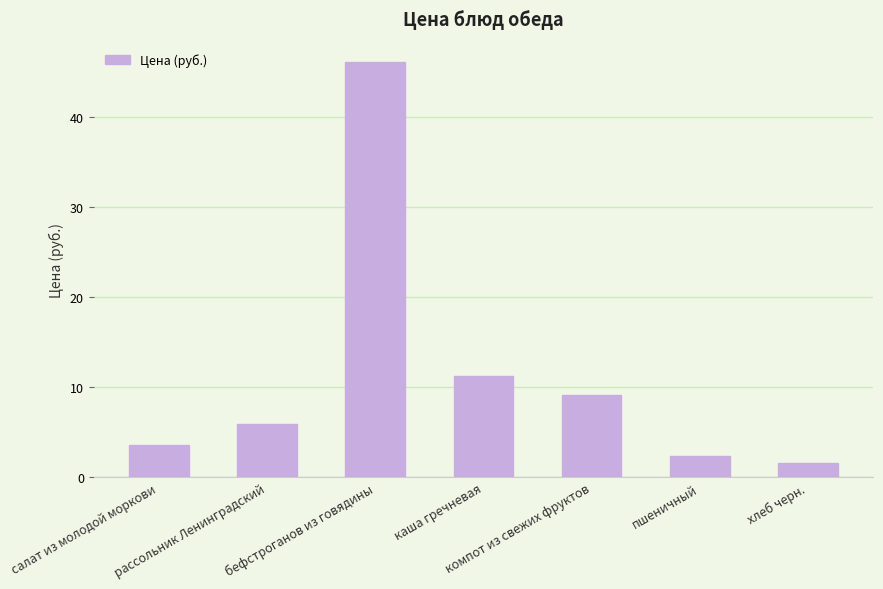

What is the greatest value displayed?

46.1